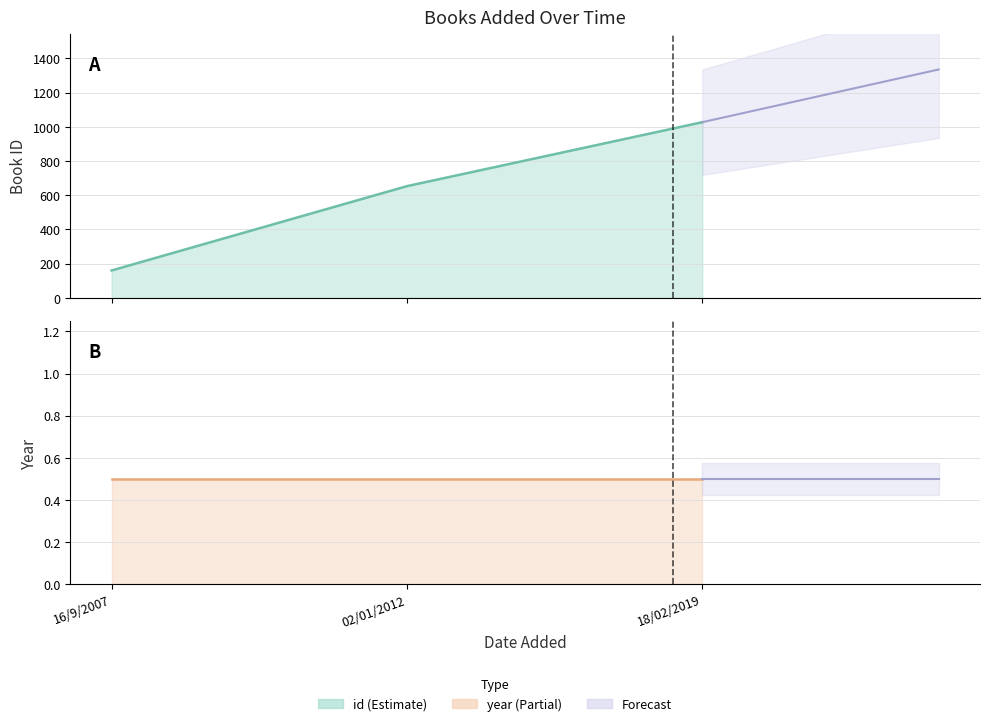

At which category is the sum across all series the highest?

18/02/2019